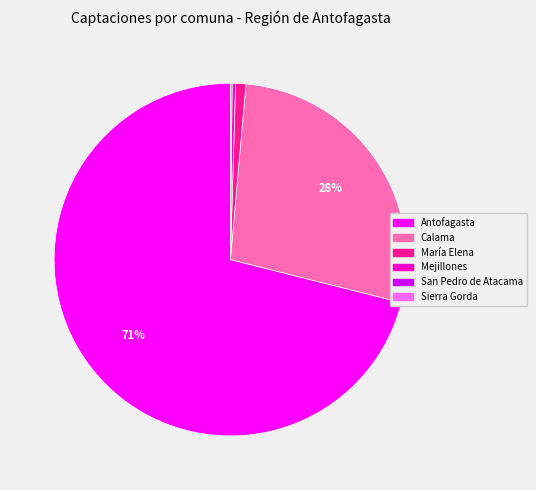

Is the sum of Antofagasta and Calama greater than half?

Yes